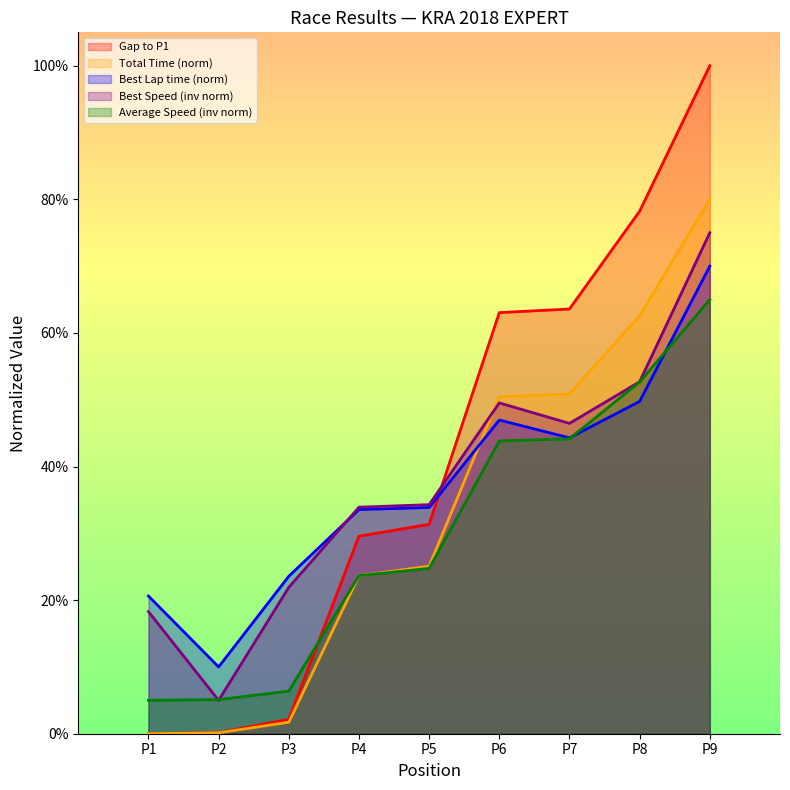

Reading left to right, extract all data points from this chart.

Gap to P1: 0.0	0.2	2.1	29.6	31.3	63.0	63.6	78.2	100.0
Total Time: 0.0	0.1	1.7	23.7	25.1	50.4	50.9	62.6	80.0
Best Lap time: 20.6	10.0	23.6	33.6	33.9	47.0	44.3	49.8	70.0
Best Speed: 18.3	5.0	21.9	33.9	34.3	49.5	46.5	52.7	75.0
Average Speed: 5.0	5.1	6.4	23.7	24.8	43.8	44.1	52.7	65.0